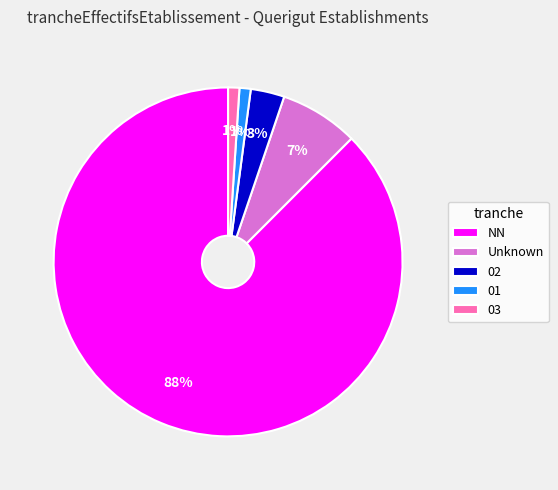

What is the largest slice in the pie chart?

NN